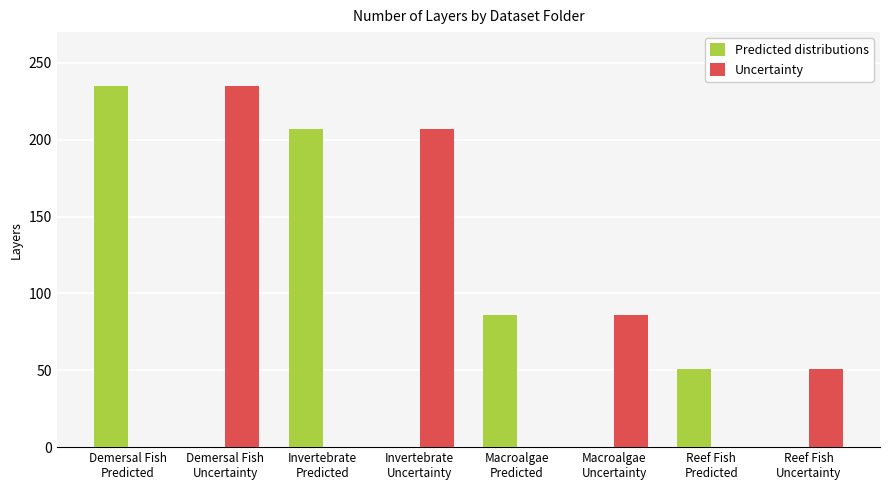

Are the bars horizontal?

No